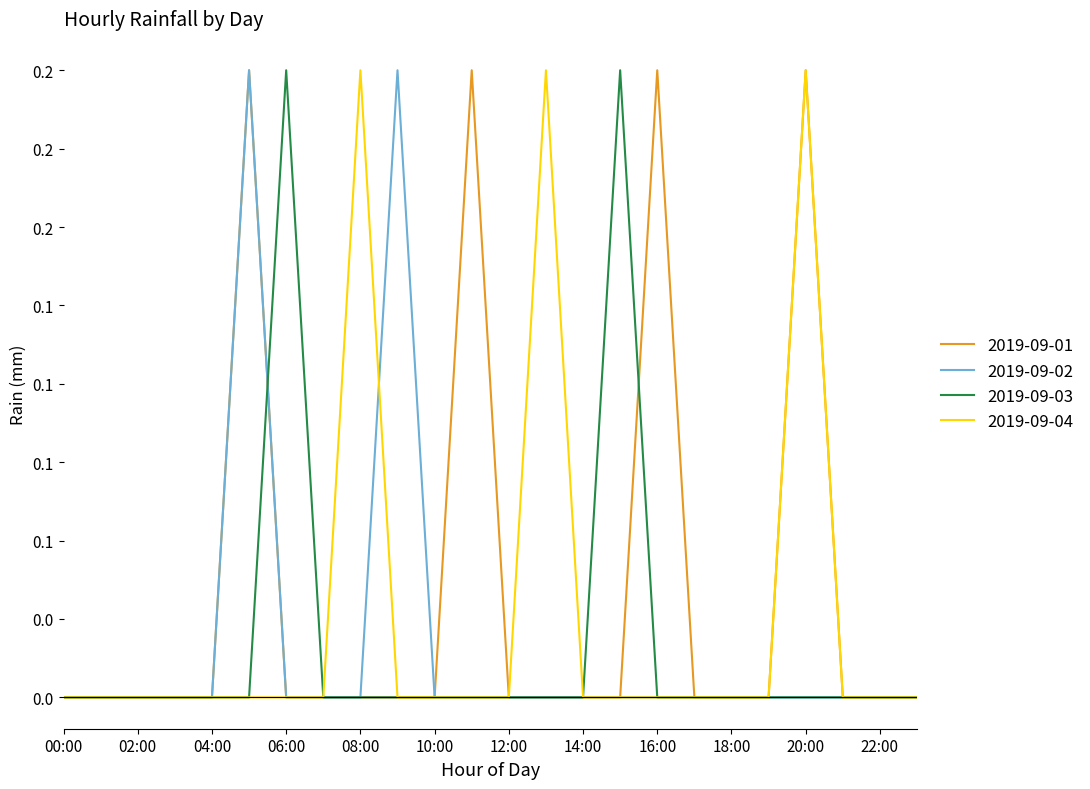

How many 2019-09-01 values are between 0 and 1?

24